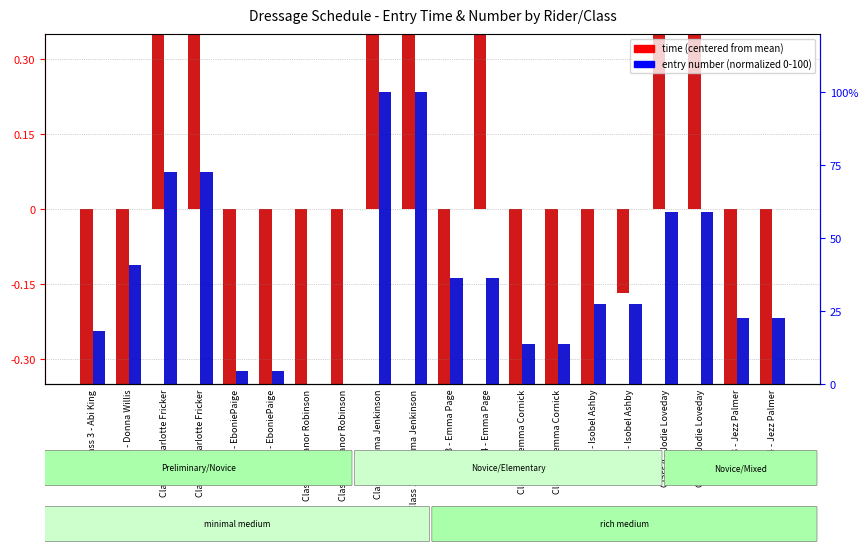

Which series has the widest spread of values?

entry number (normalized)